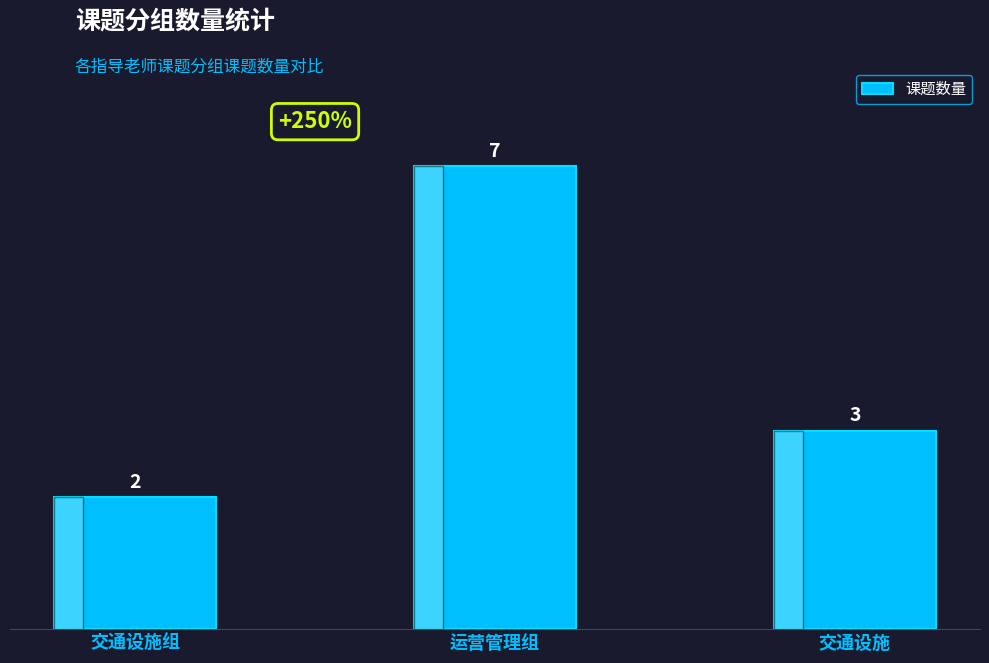

How many distinct data groups are displayed?

1